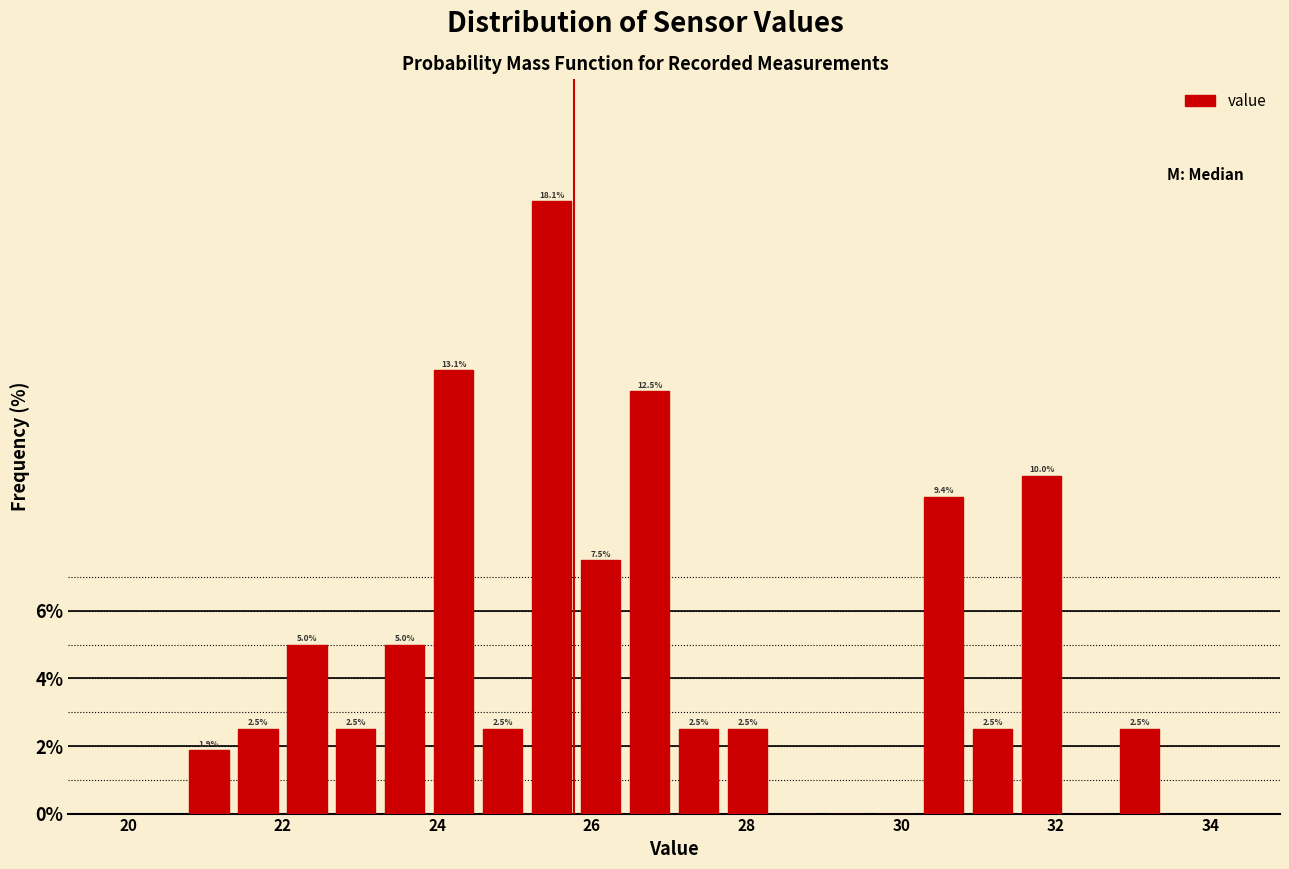

Read against the x-axis, roughly where is the centre of the tallest bar?

25.4